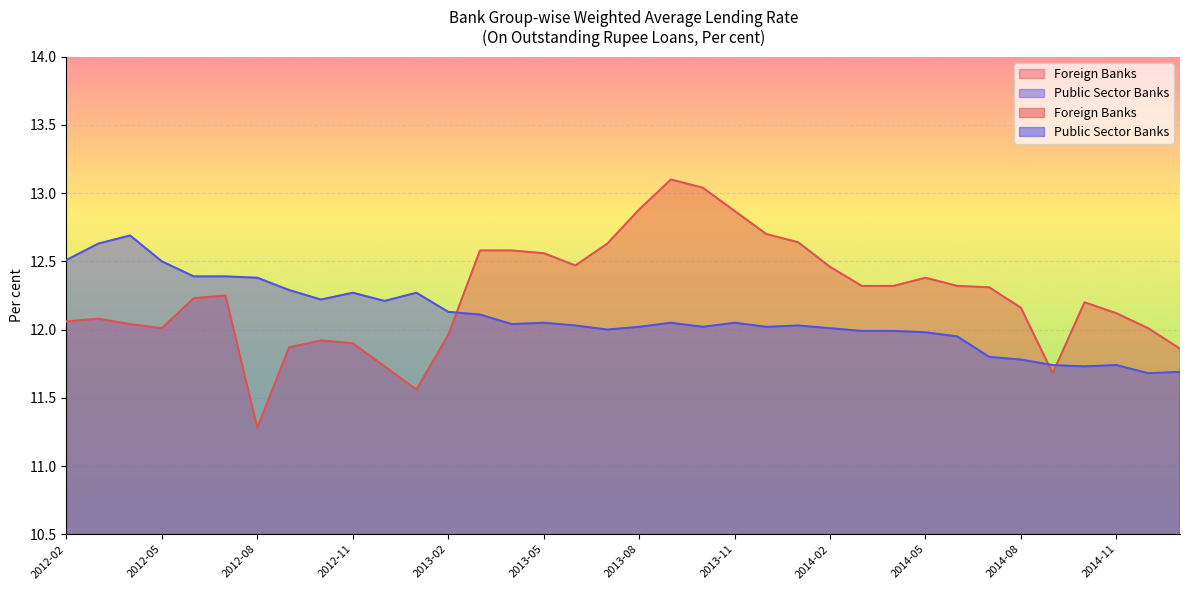

Which series has the widest spread of values?

Foreign Banks